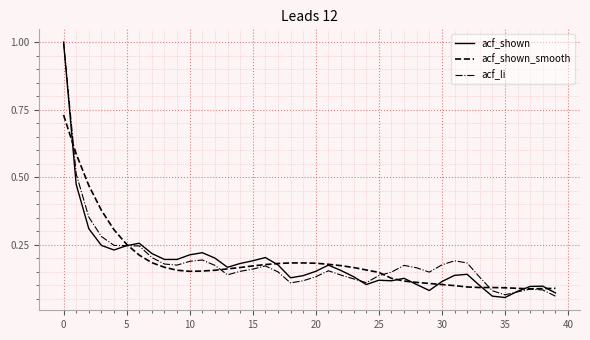

What are all the series names shown in the legend?

acf_shown, acf_shown_smooth, acf_li